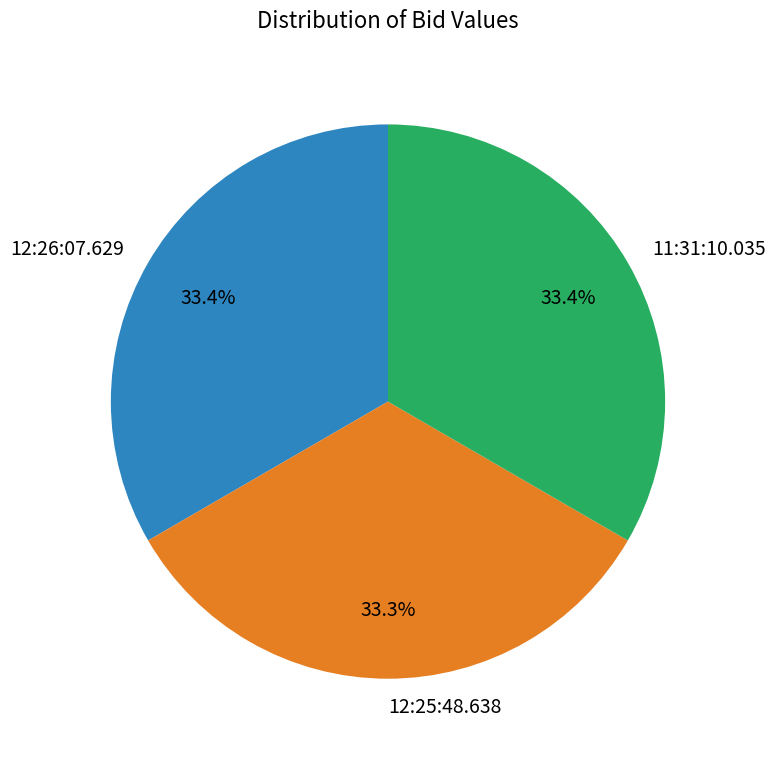

To the nearest percent, what portion does 11:31:10.035 represent?

33%